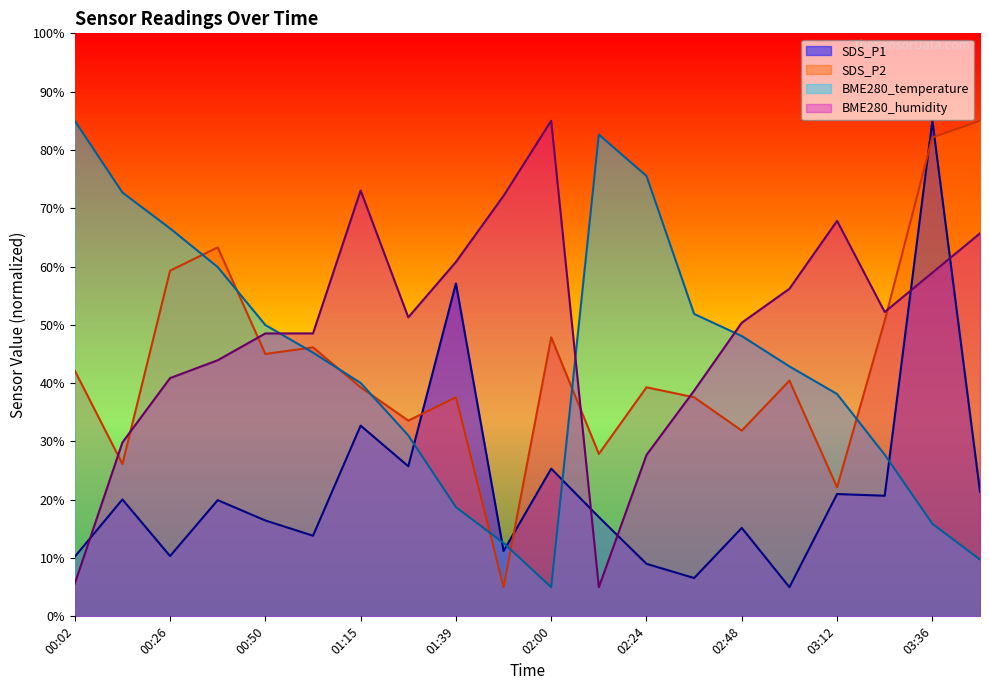

The SDS_P2 series shows 10.4 at 02:24. True or false?

False